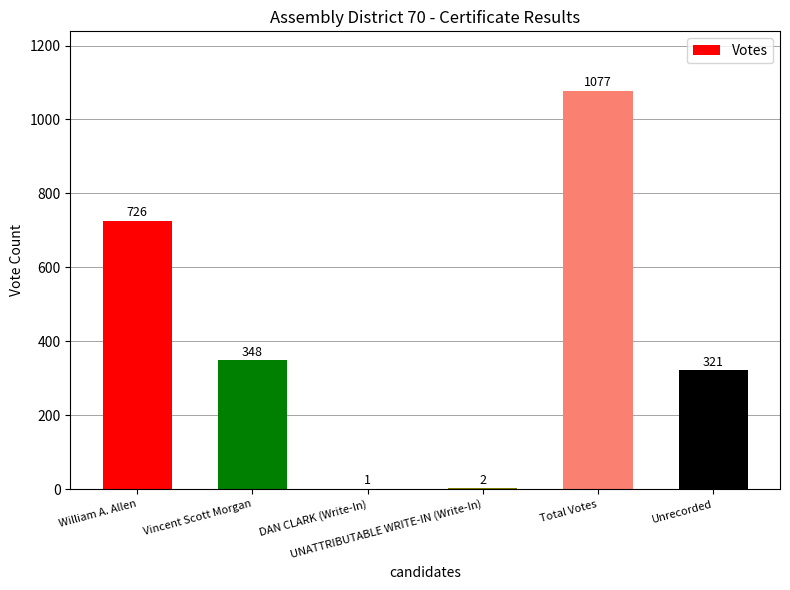

Between William A. Allen and UNATTRIBUTABLE WRITE-IN (Write-In), which is larger?

William A. Allen